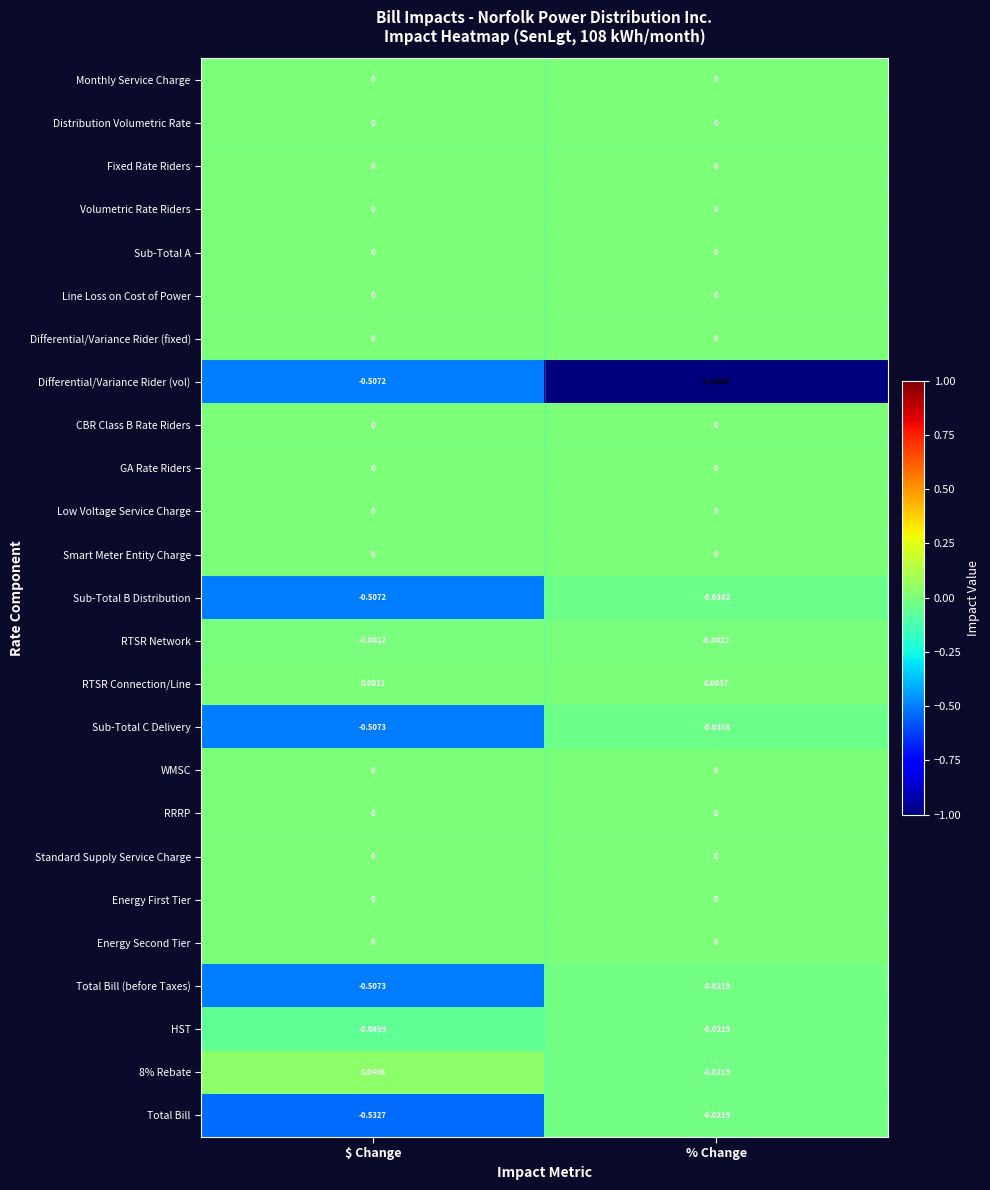

At which label is Total Bill closest to 0?

% Change